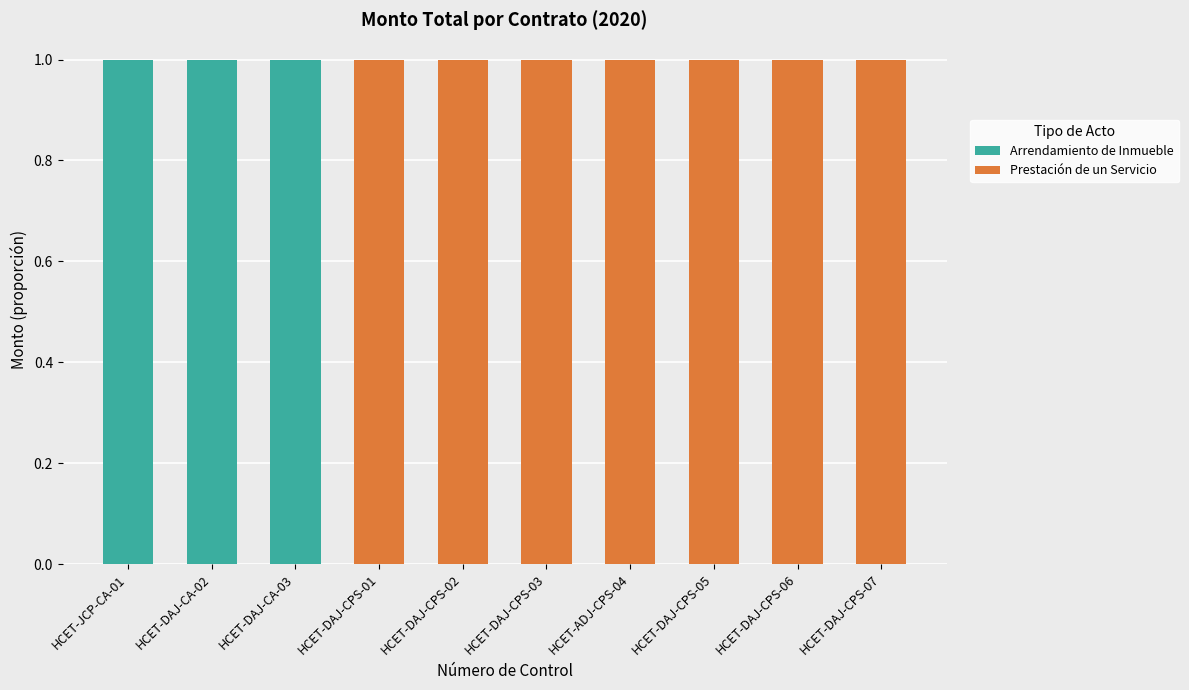

How many Arrendamiento de Inmueble values are between 0 and 1?

10